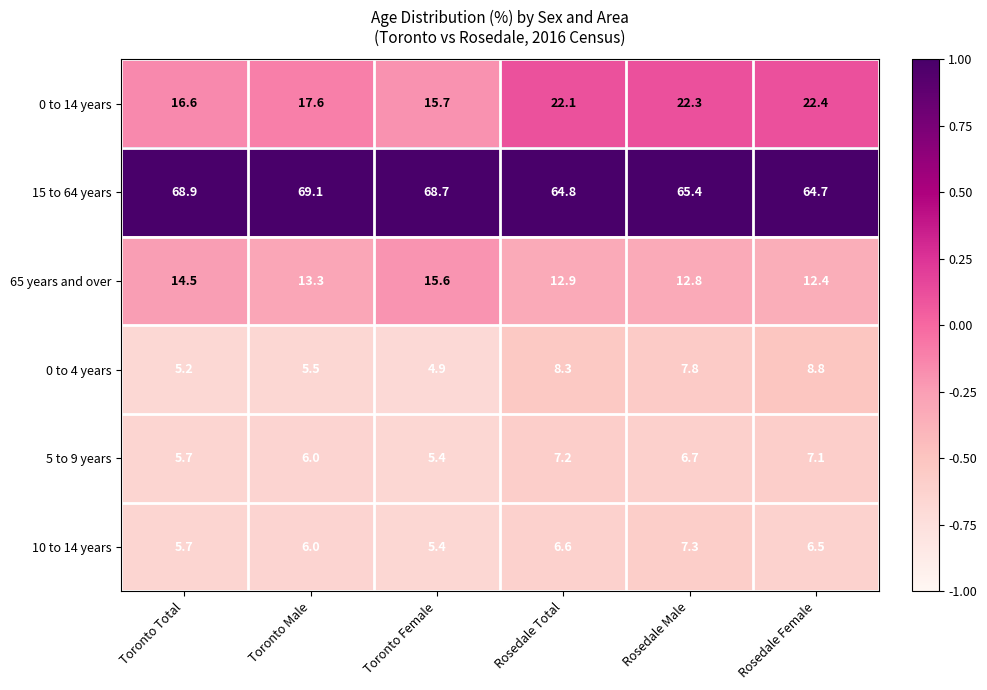

What is the total value across all series at Toronto Total?

116.6